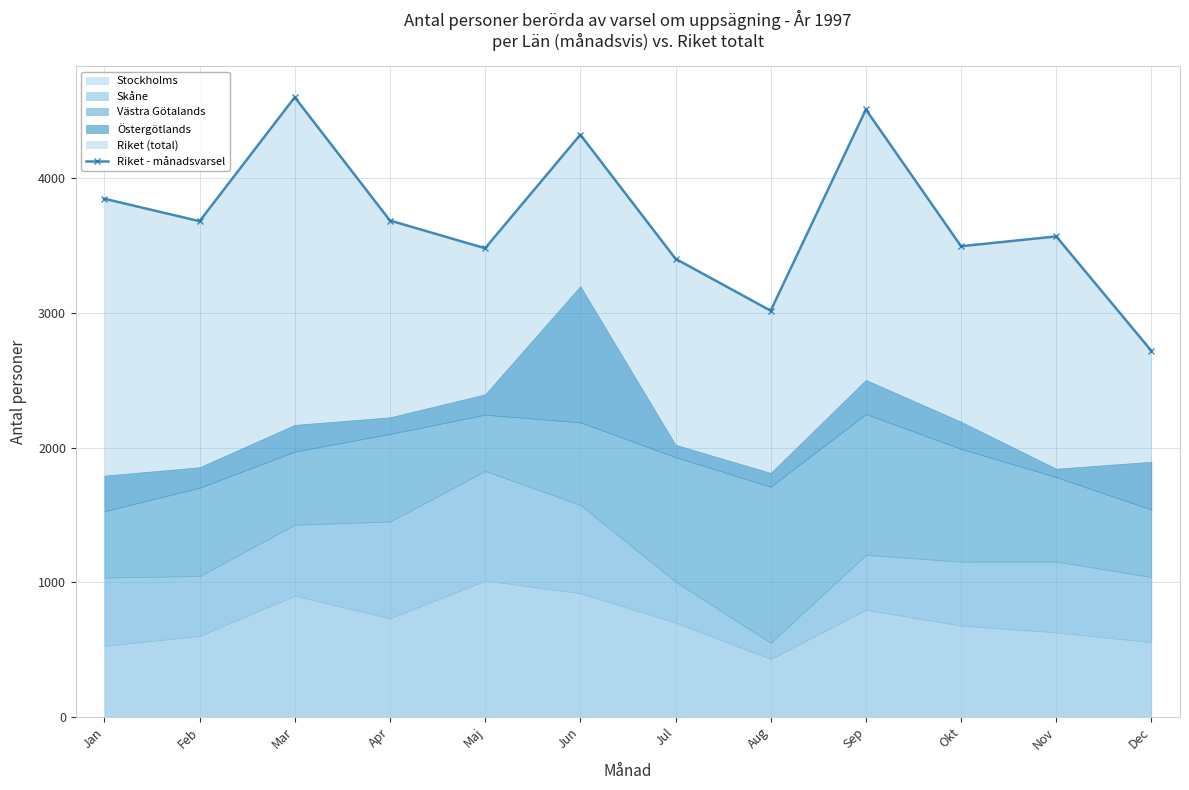

Where is the first local maximum?

Mar